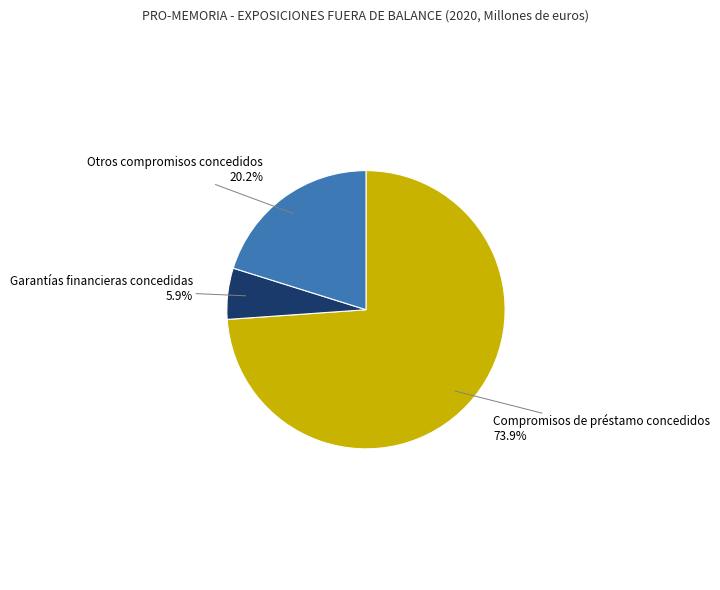

Is there a majority slice in this chart?

Yes